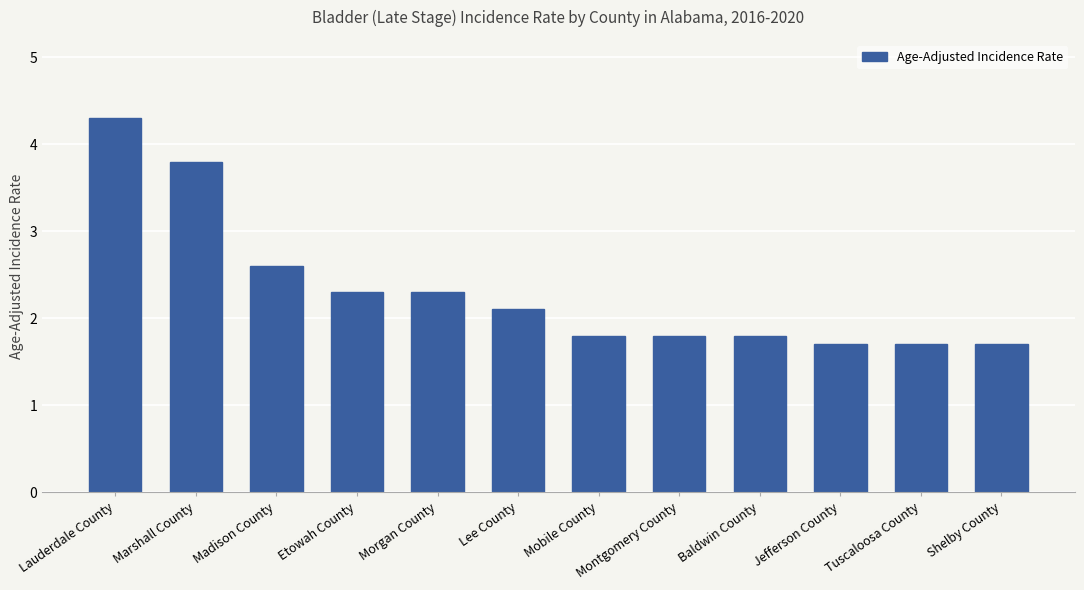

What is the label of the 12th bar from the right?

Lauderdale County